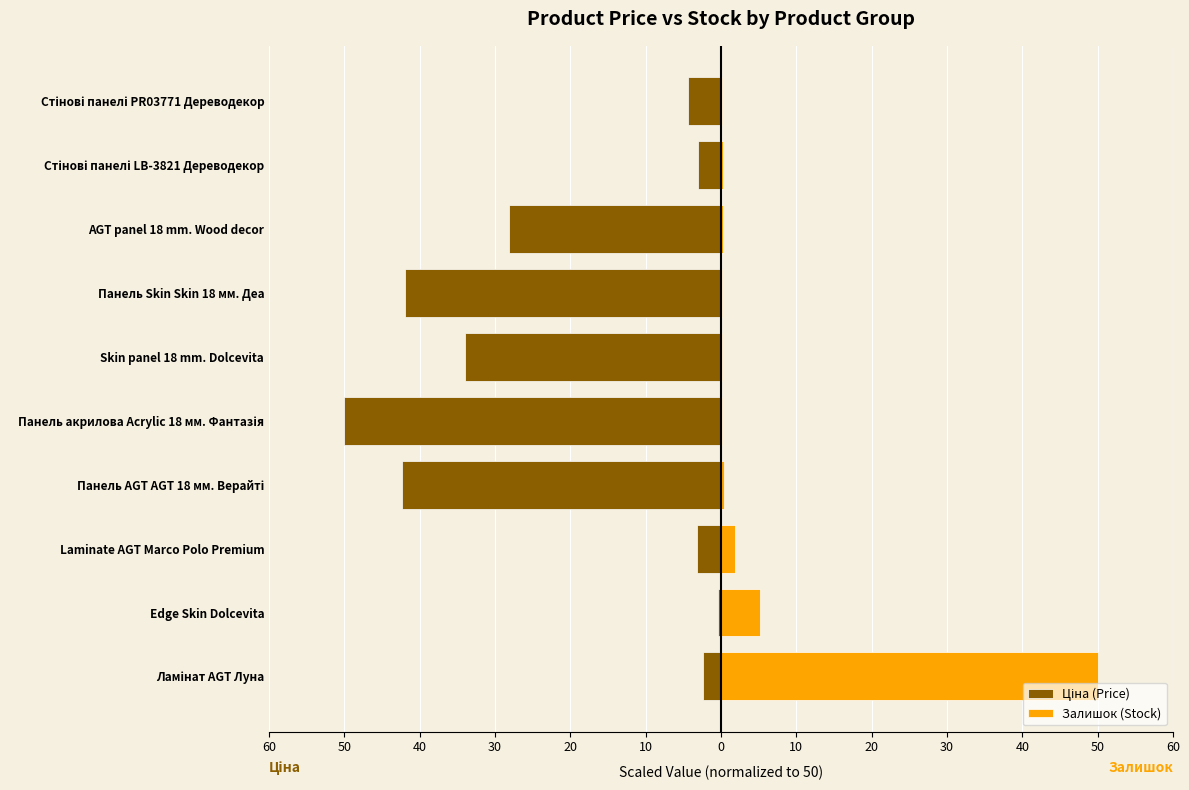

True or false: Ціна (Price) has a value of -1.1 at Laminate AGT Marco Polo Premium.

False